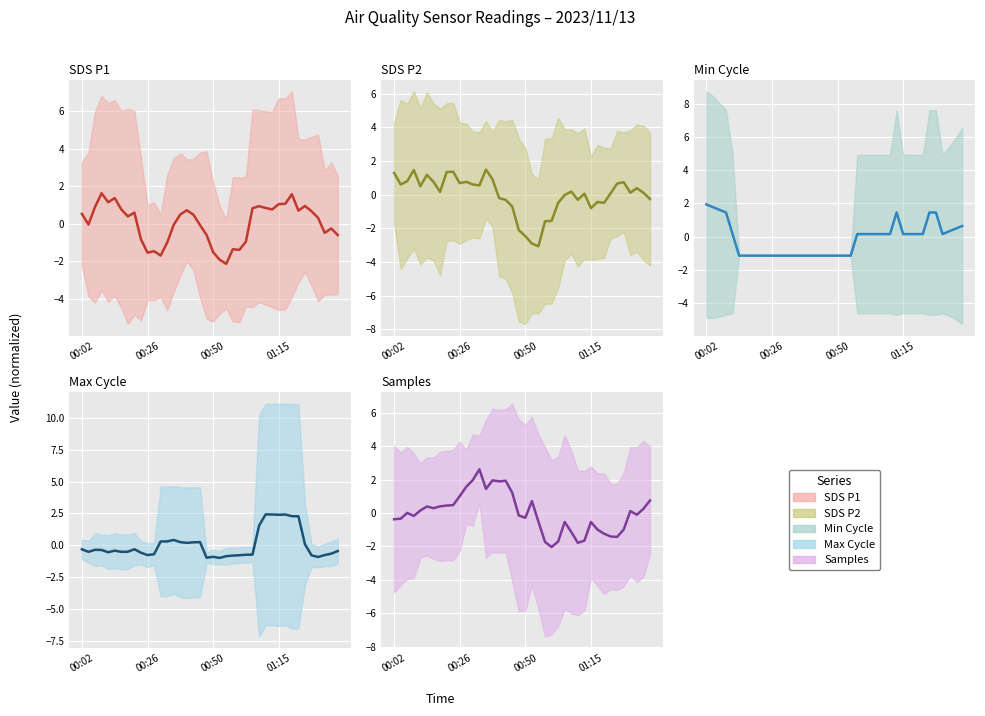

What is the highest value of the SDS P1 (mean) series?

1.6